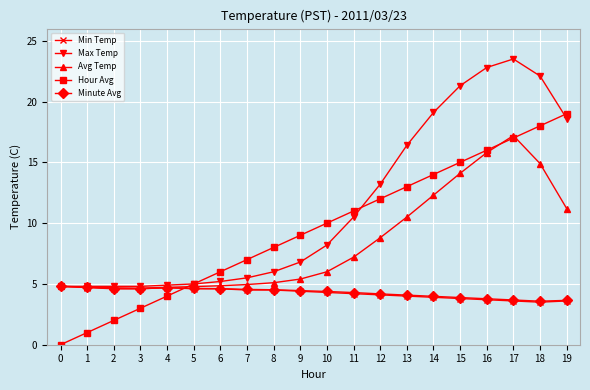

Count the number of categories in the chart.

20